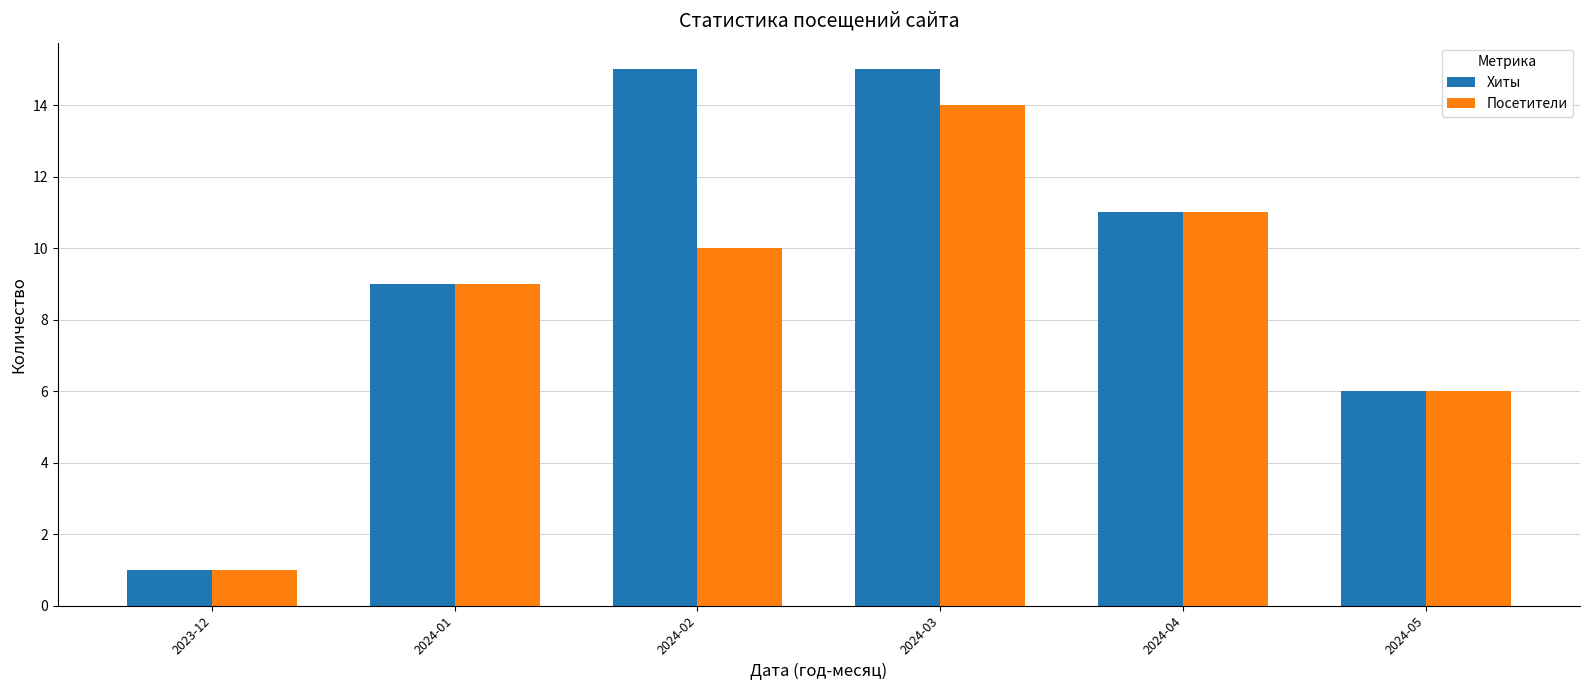

List the series in order of their overall mean, lowest first.

Посетители, Хиты